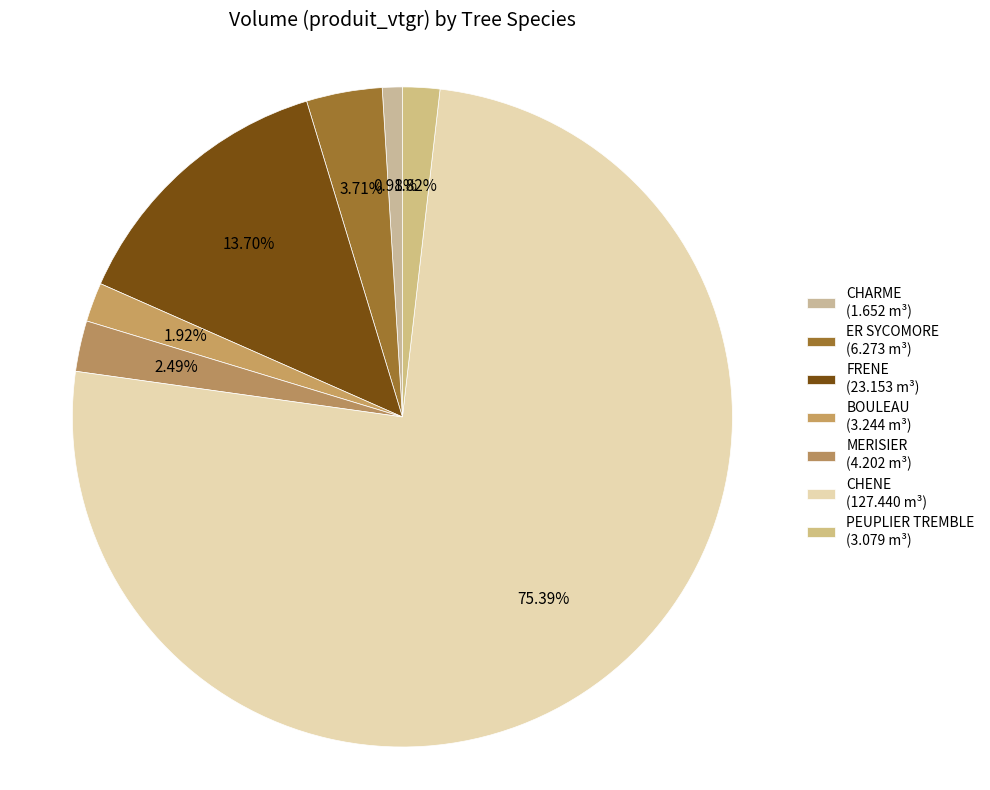

Rank the categories by value from highest to lowest.

CHENE, FRENE, ER SYCOMORE, MERISIER, BOULEAU, PEUPLIER TREMBLE, CHARME